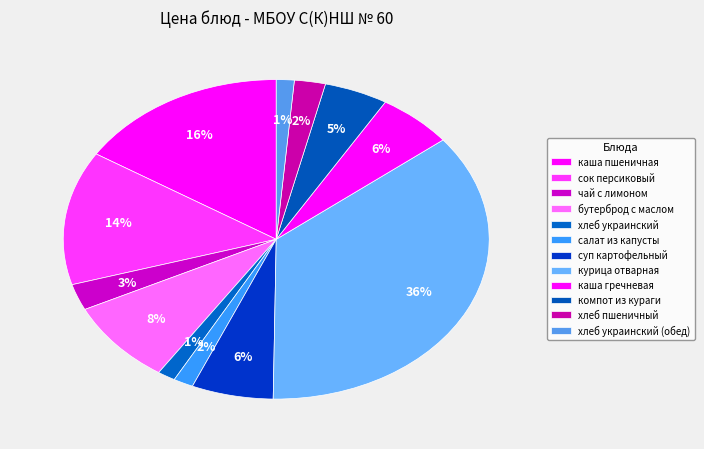

What is the ratio of the value at хлеб пшеничный to the value at хлеб украинский?

1.7